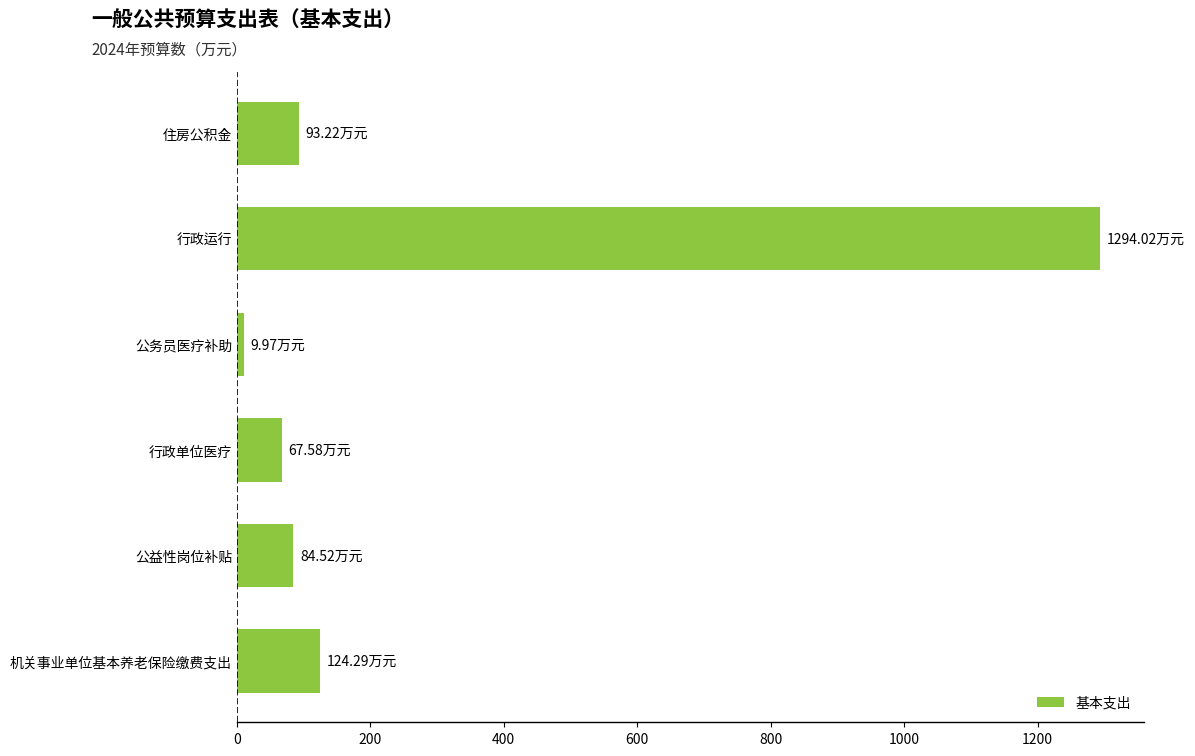

Does the chart contain stacked bars?

No